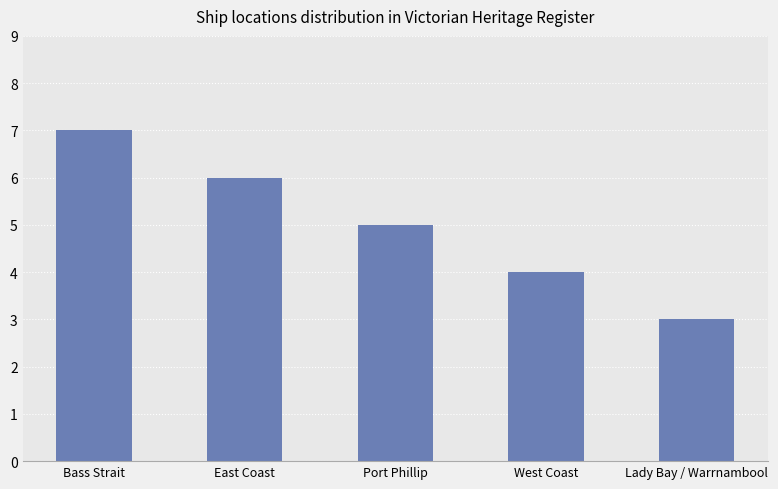

True or false: the data shows 2 at Lady Bay / Warrnambool.

False